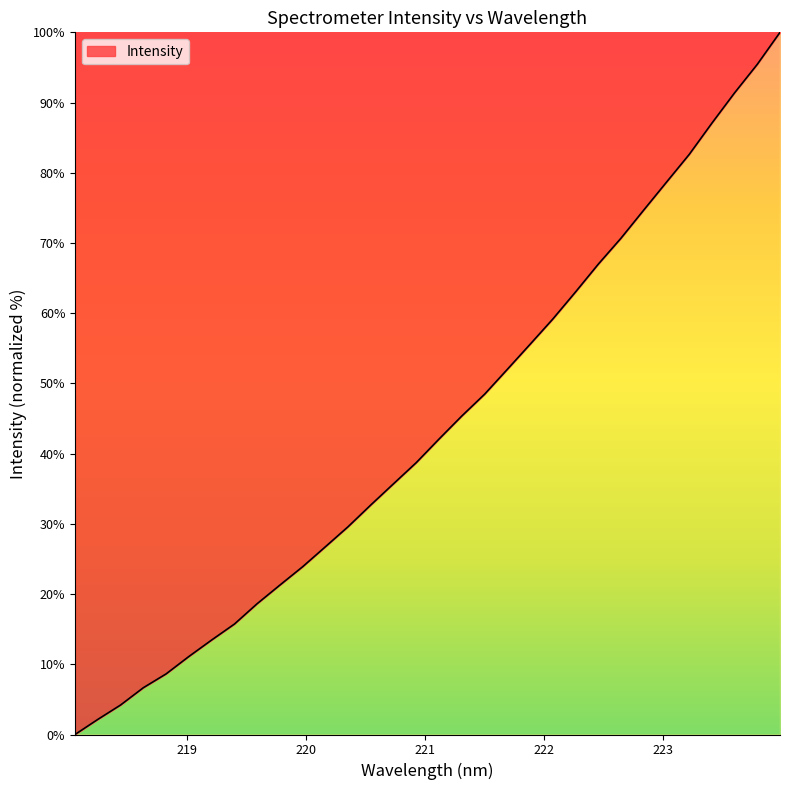

What is the difference between the maximum and minimum values?

100.0